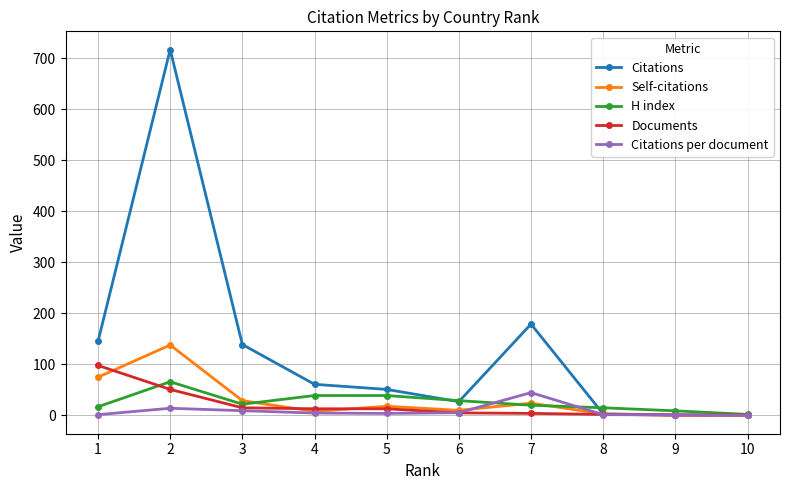

What is the sum of the Citations per document values at 2 and 8?

15.6